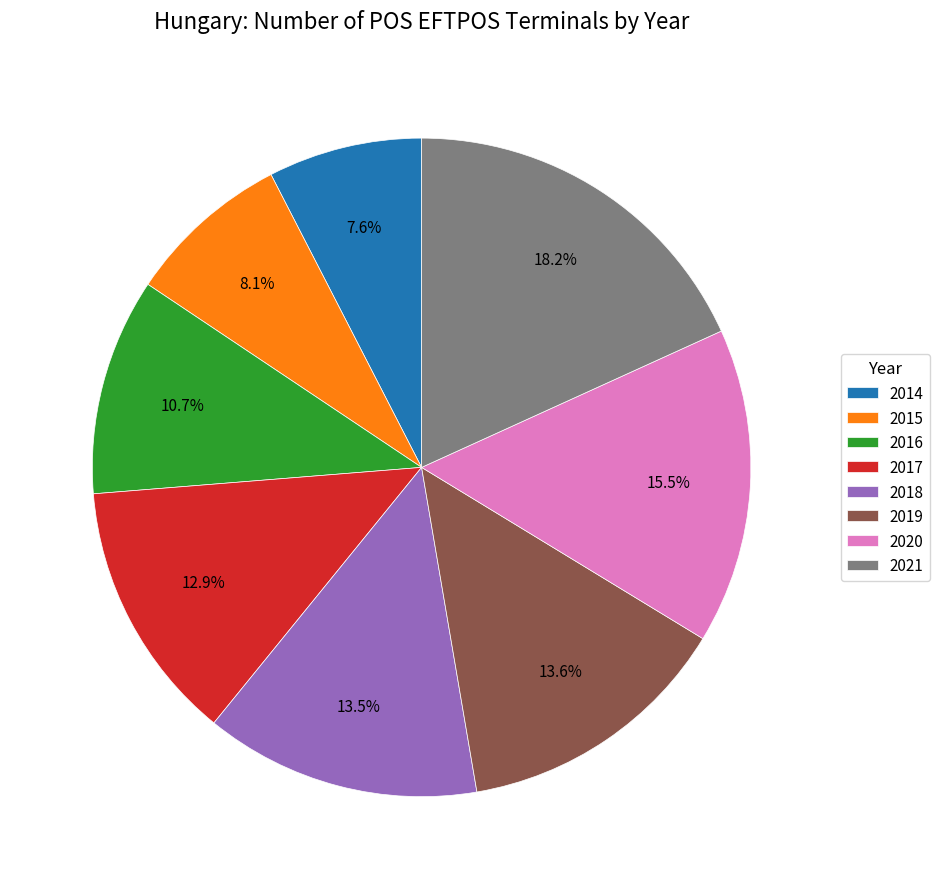

Approximately how many times larger is the value at 2015 compared to 2020?

0.5